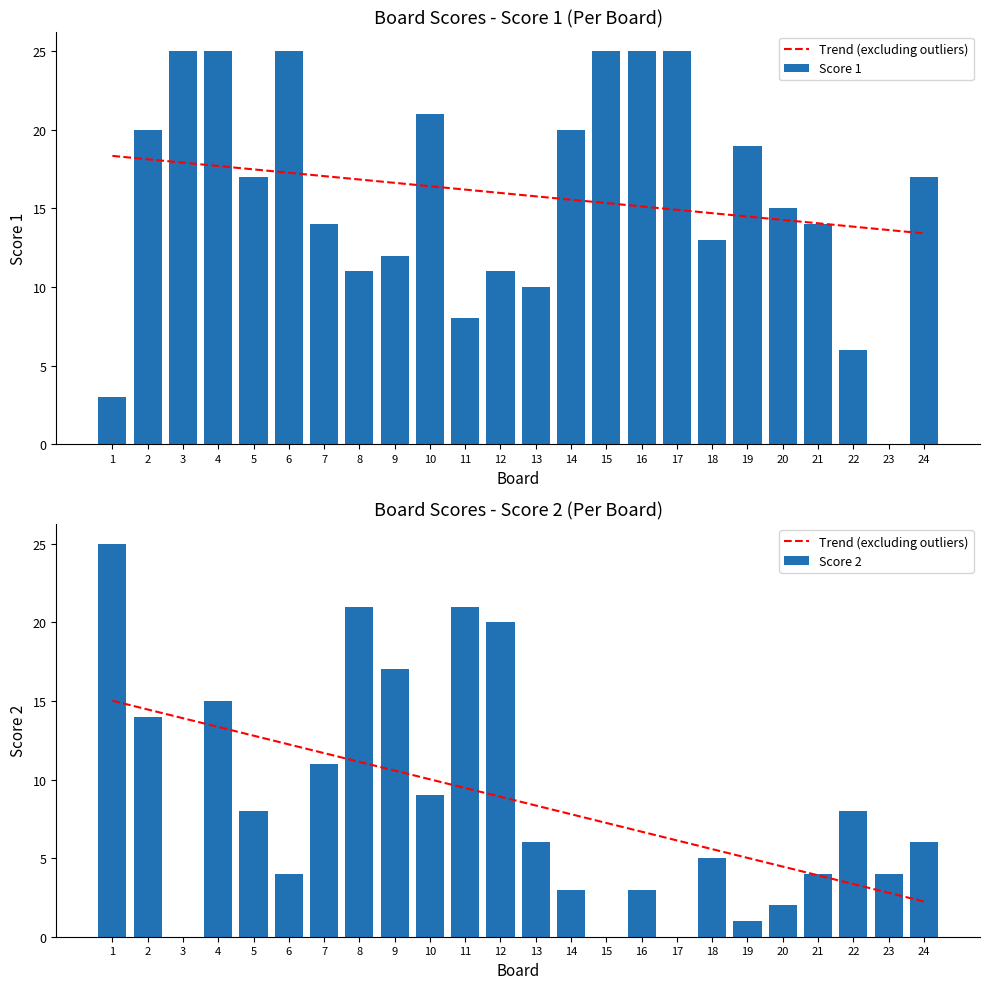

What is the total value across all series at 2?

48.5